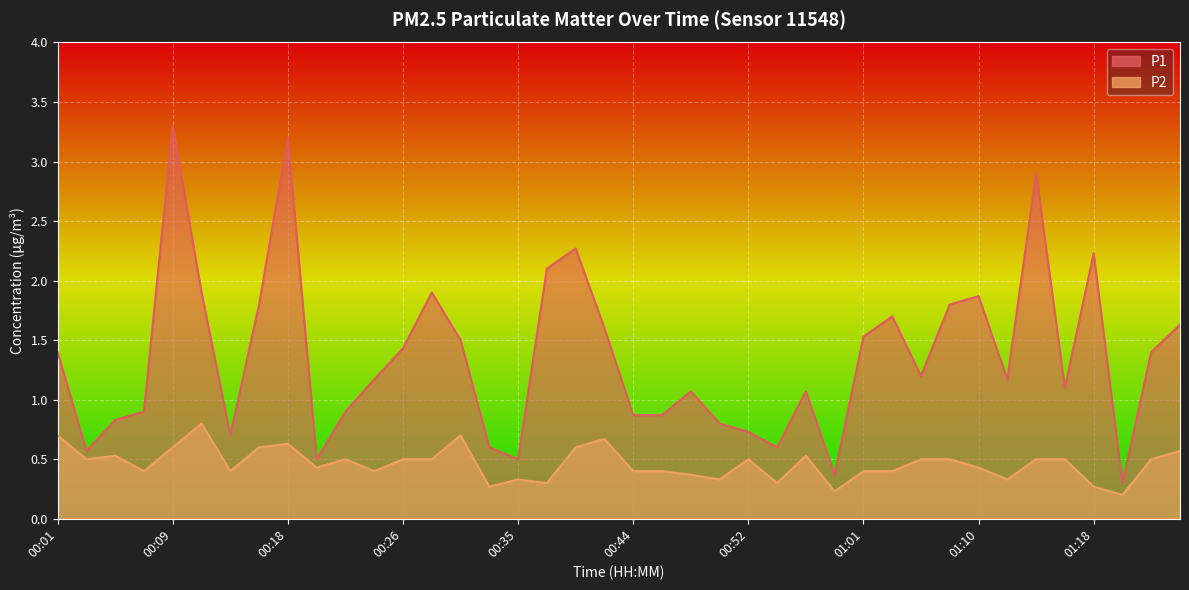

How many lines are shown in the chart?

2